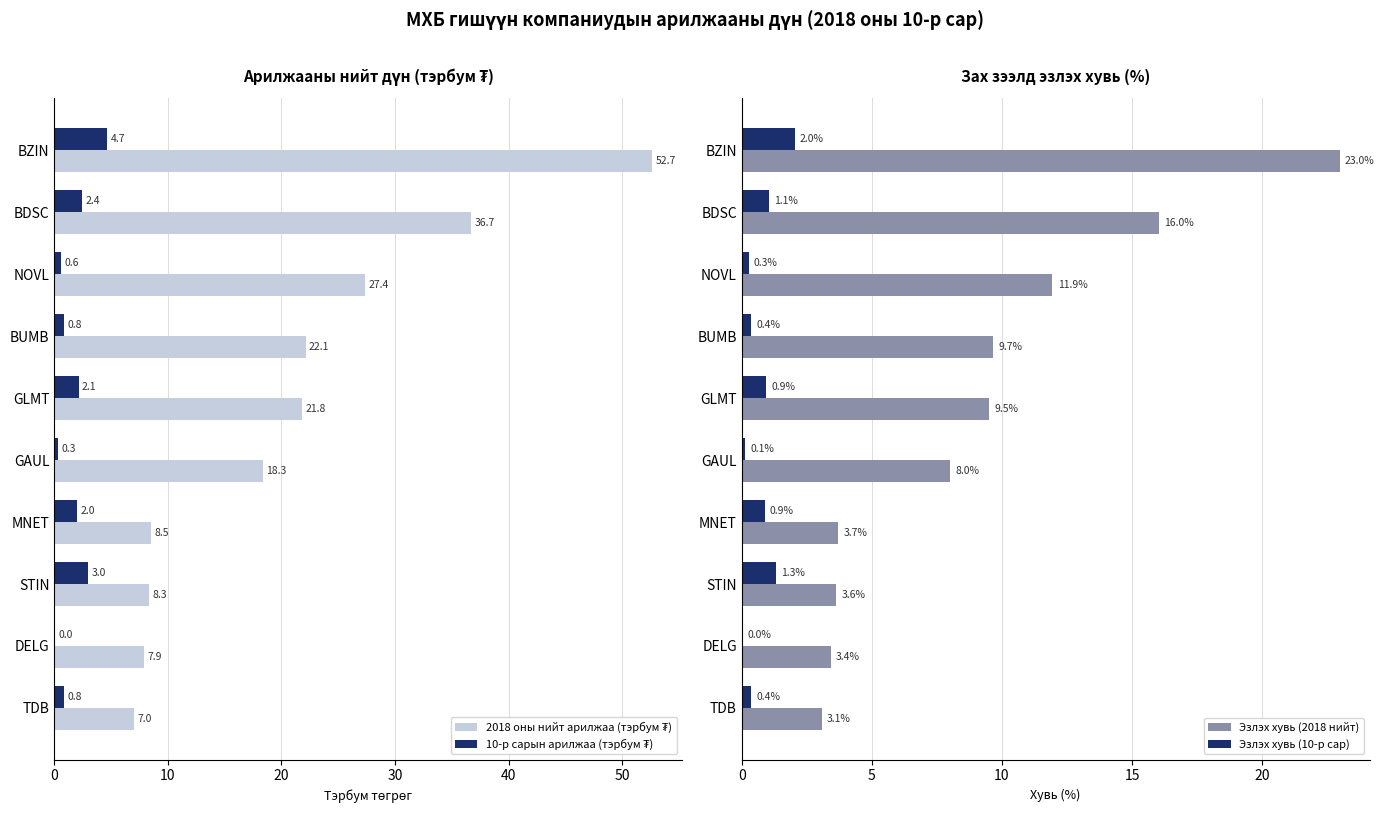

The value of Эзлэх хувь (2018 нийт) at GAUL is 13.5. True or false?

False